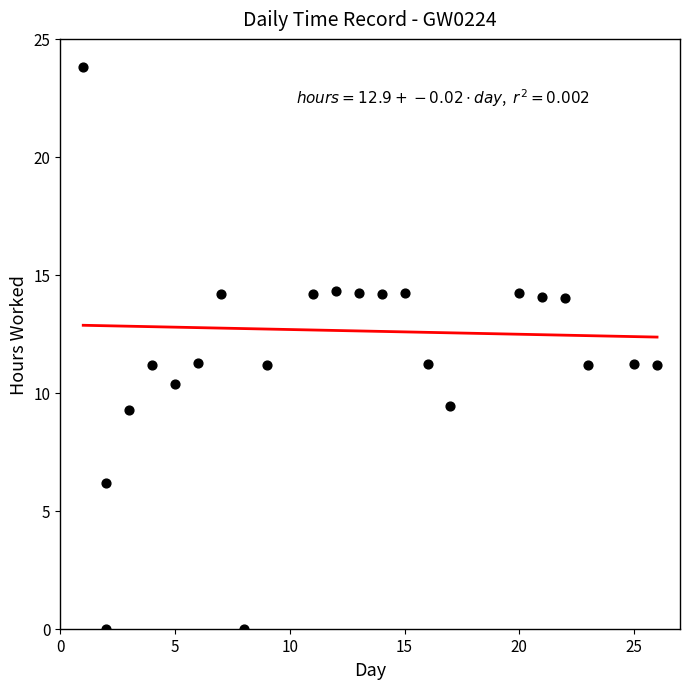

What is the range of X values (max minus min)?

25.0